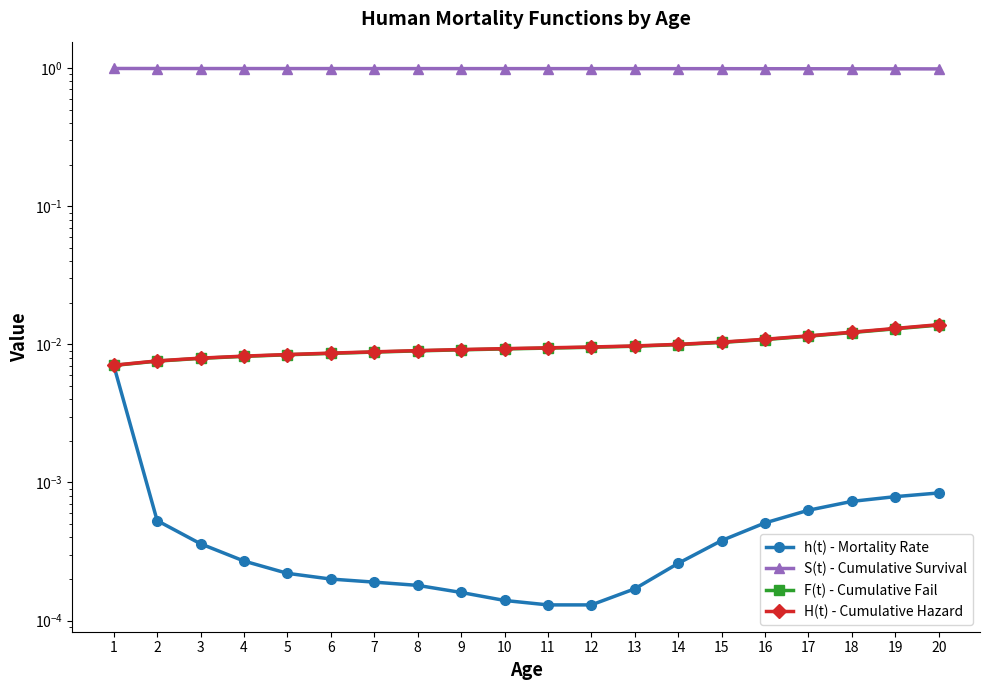

The value of S(t) - Cumulative Survival at 10 is 0.3. True or false?

False